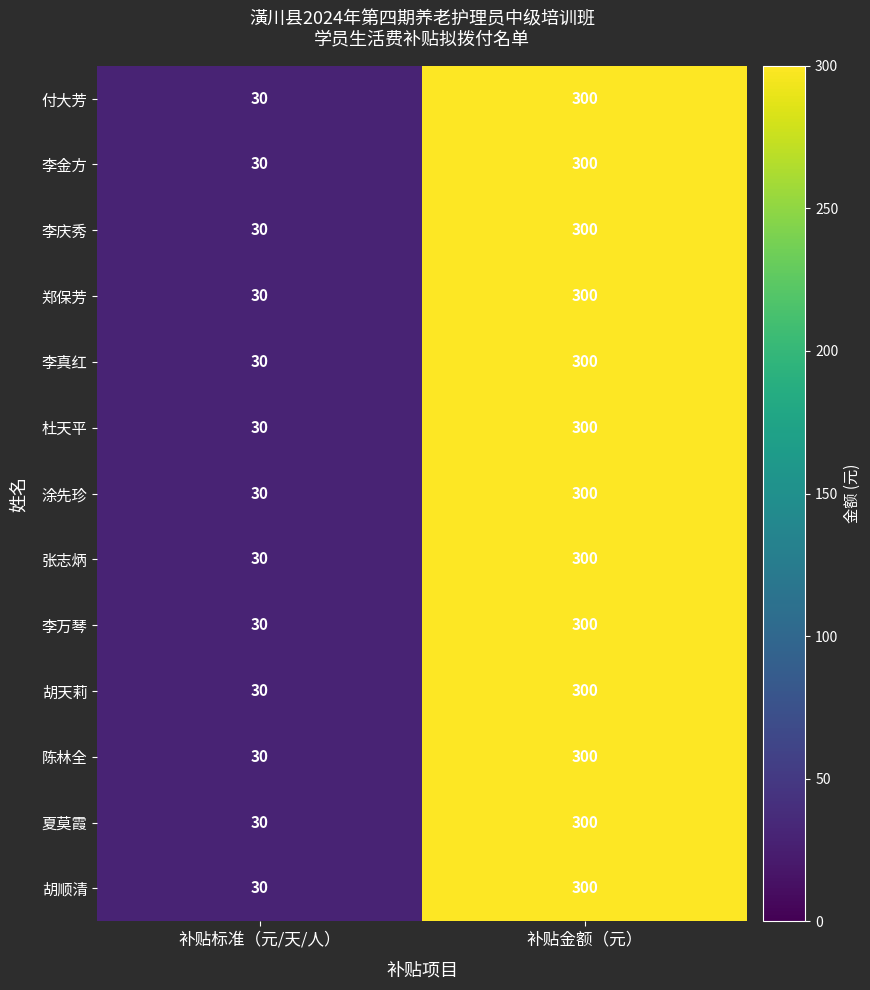

Rank the categories by 胡天莉 value from lowest to highest.

补贴标准（元/天/人）, 补贴金额（元）